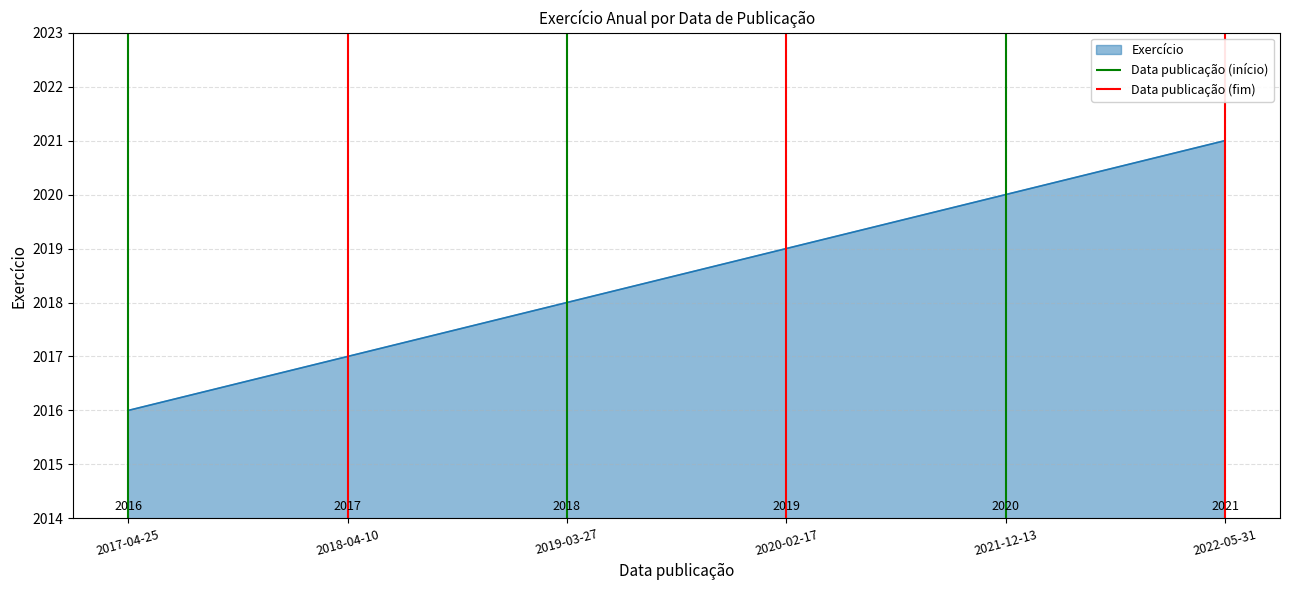

What is the maximum value shown in the chart?

2021